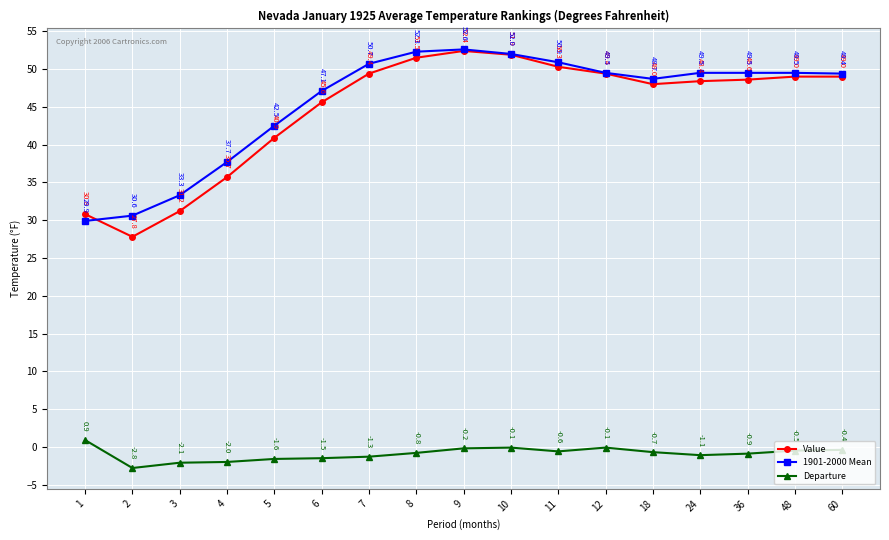

What is the difference between the highest and lowest values at 48?

50.0